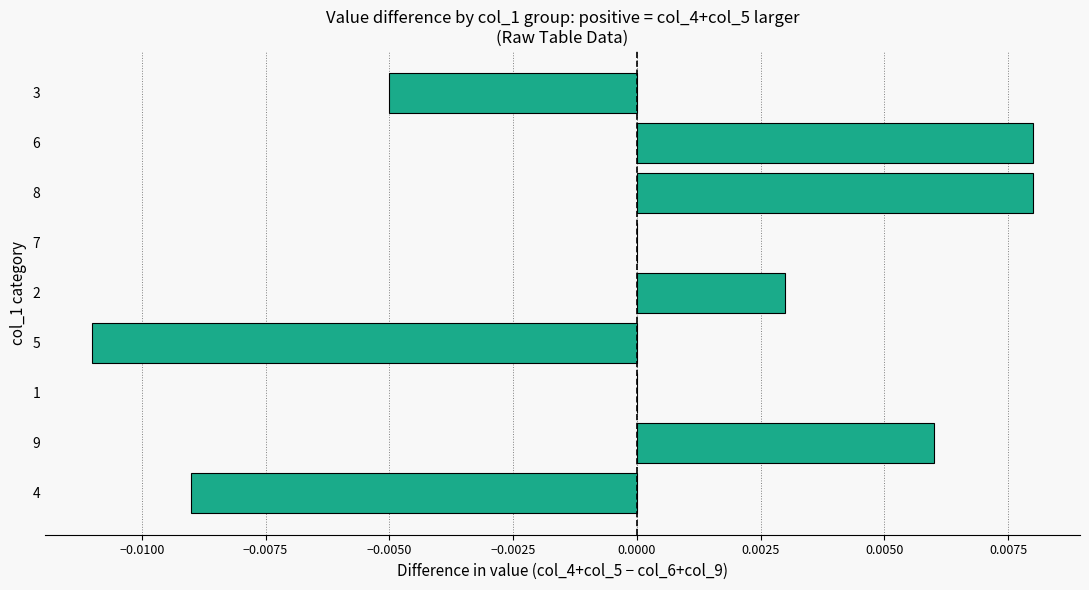

Which has a higher value, 3 or 8?

8